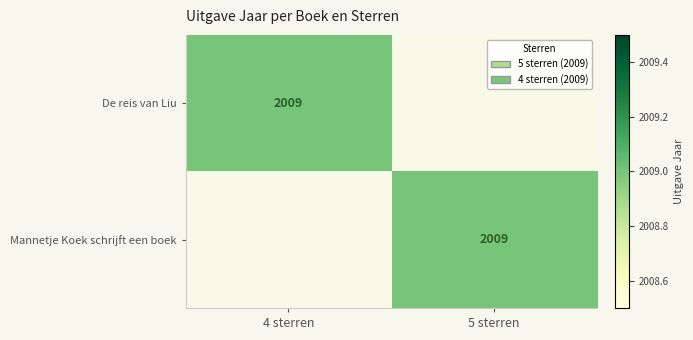

How many distinct data groups are displayed?

2